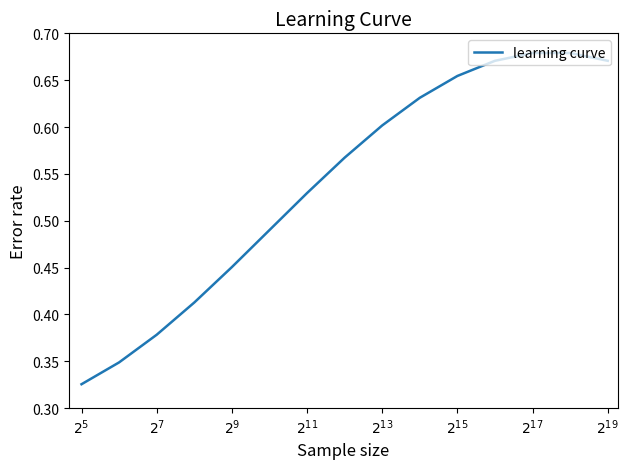

Reading left to right, extract all data points from this chart.

0.3	0.3	0.4	0.4	0.5	0.5	0.5	0.6	0.6	0.6	0.7	0.7	0.7	0.7	0.7